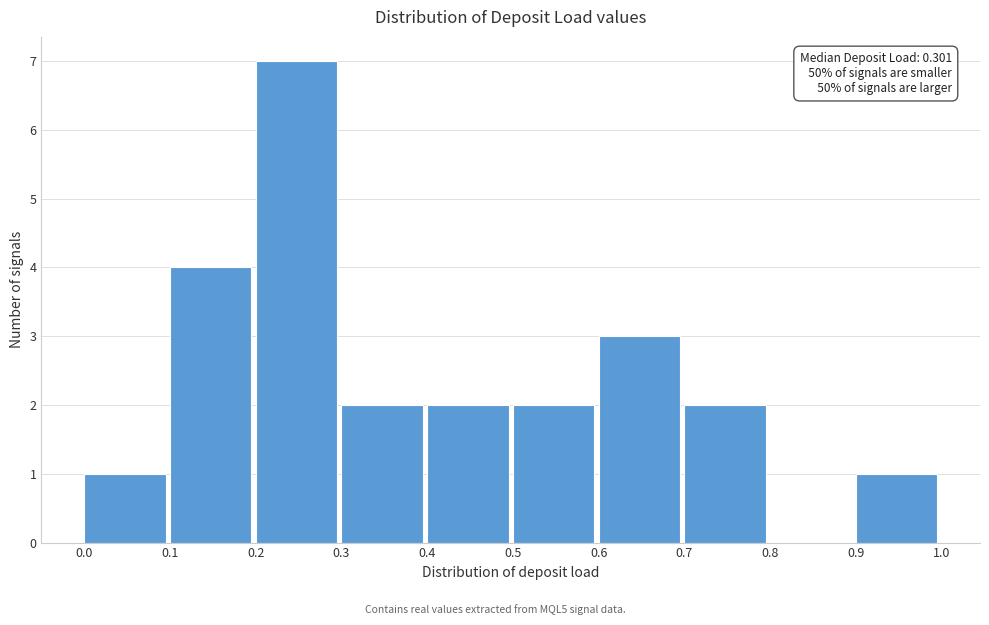

Which range on the x-axis has the tallest bar?

0.2 to 0.3